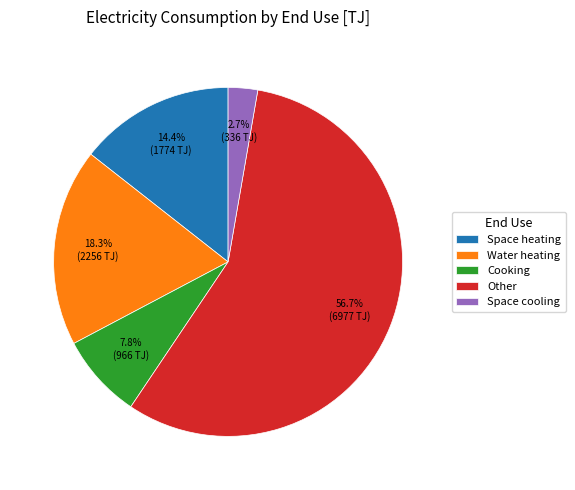

To the nearest percent, what percentage of the pie is Cooking?

8%